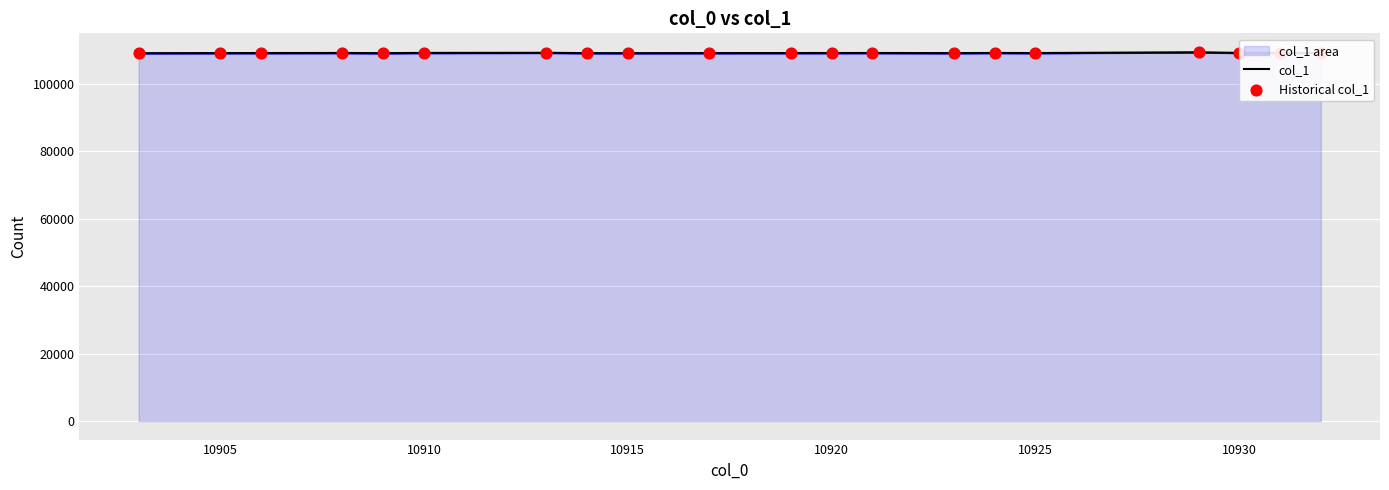

Which series reaches the maximum Y coordinate?

col_1